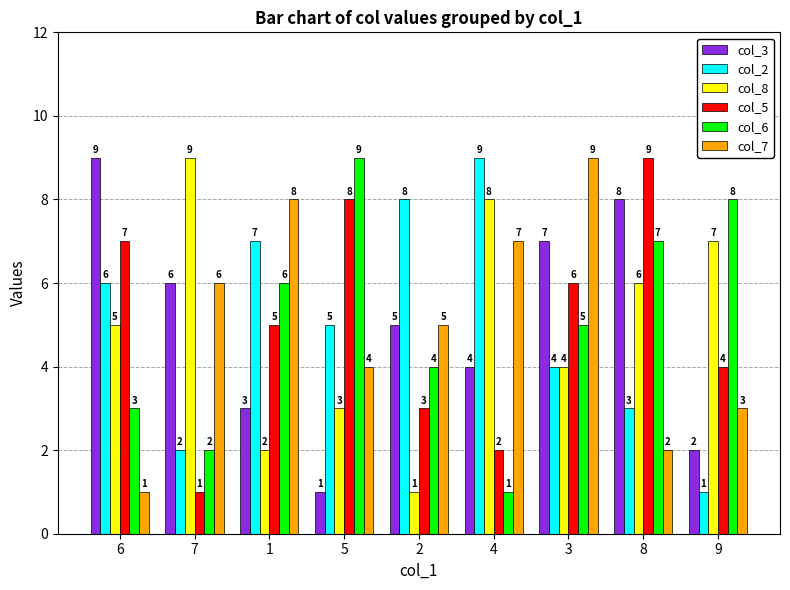

What is the smallest value displayed?

1